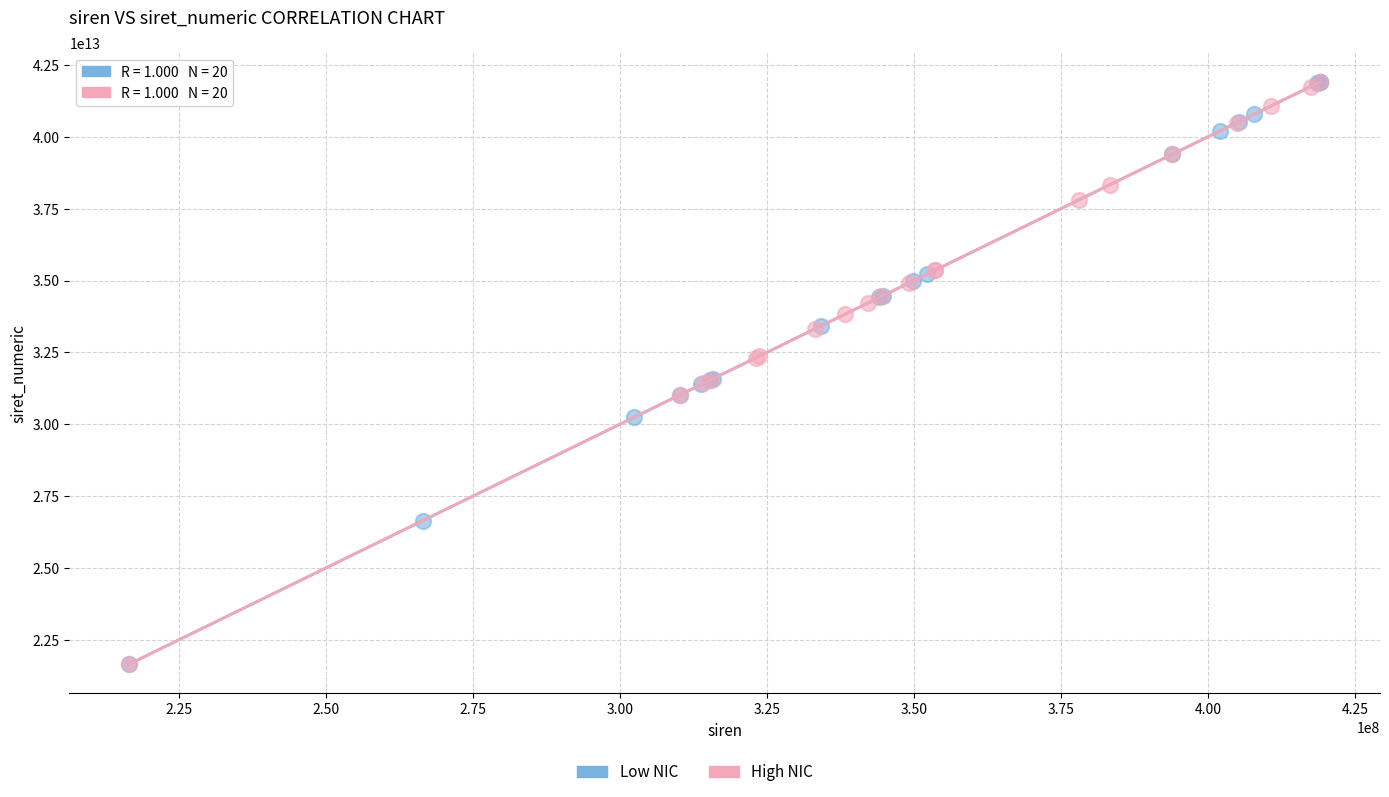

Which series has the widest spread of Y values?

Low NIC